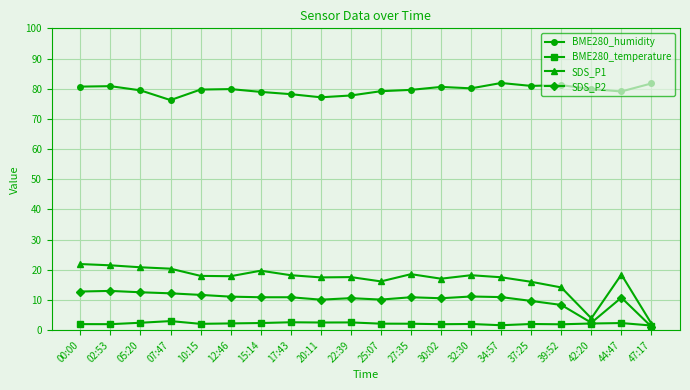

What is the label of the 12th point from the right?

20:11